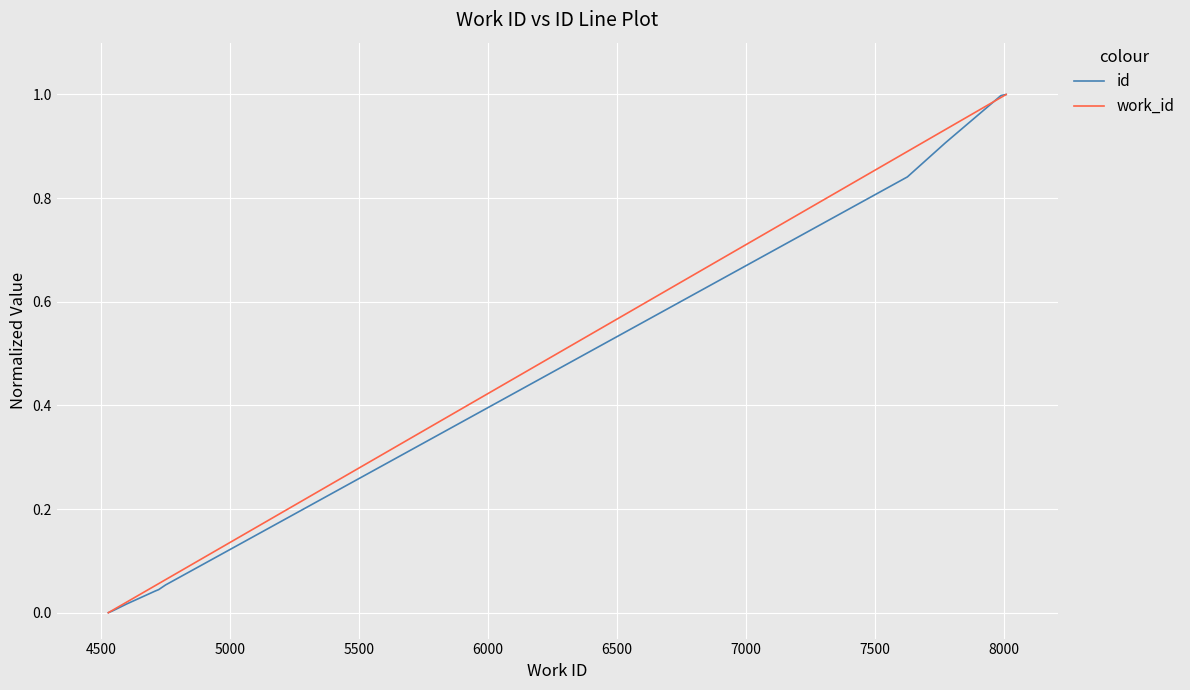

Does the chart display data point markers on the line(s)?

No